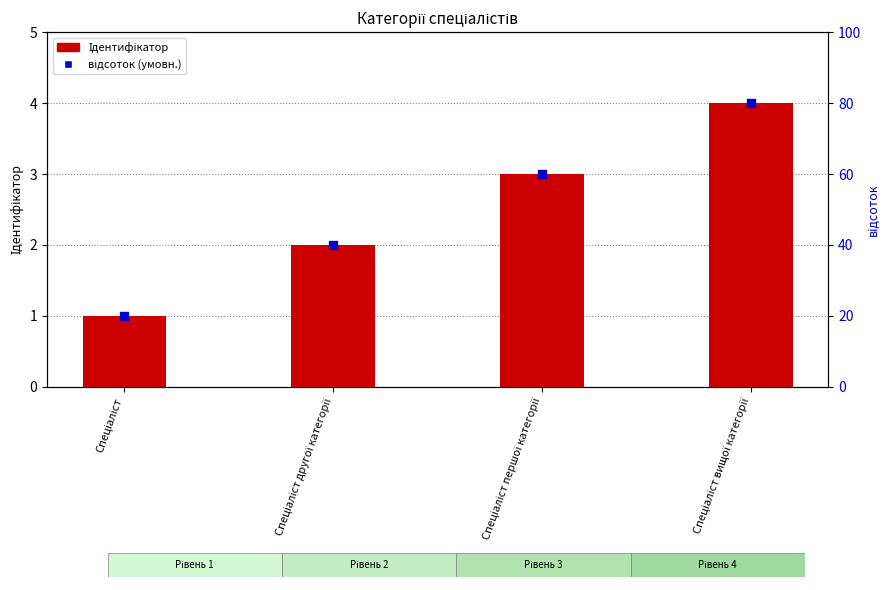

Which series has the largest Y range (max minus min)?

відсоток (умовн.)